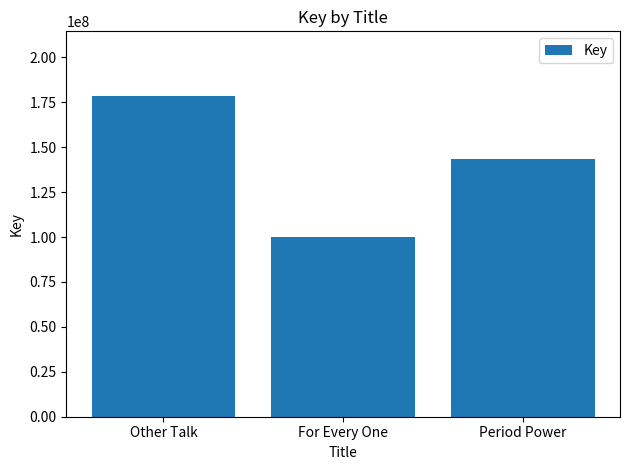

Between Other Talk and For Every One, which is larger?

Other Talk